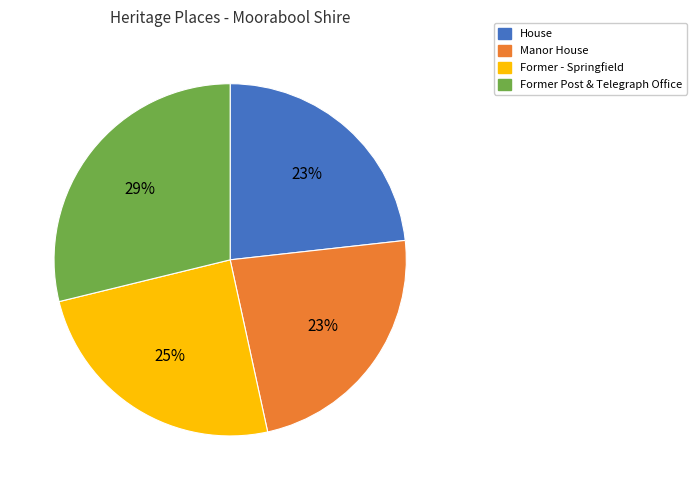

Does Former - Springfield represent more than half of the total?

No